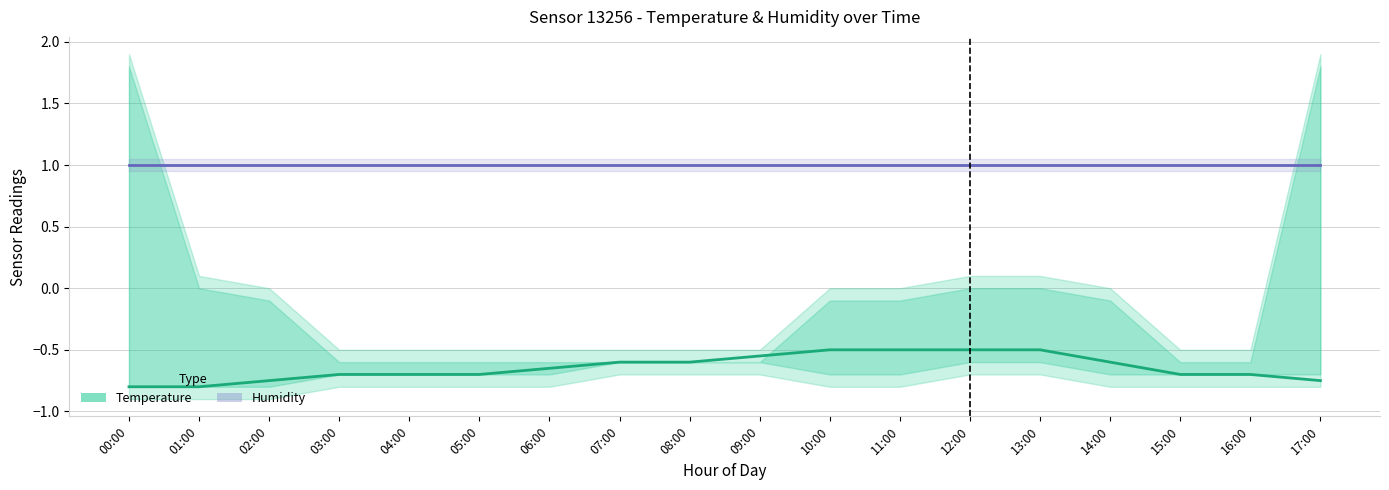

How many categories are shown in the chart?

18